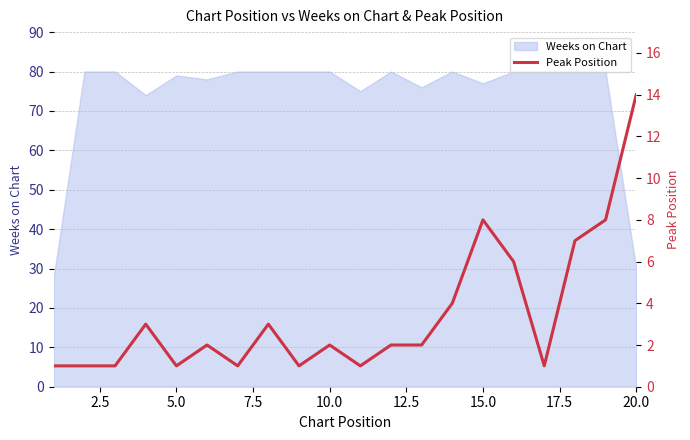

How many data points does each series have?

20